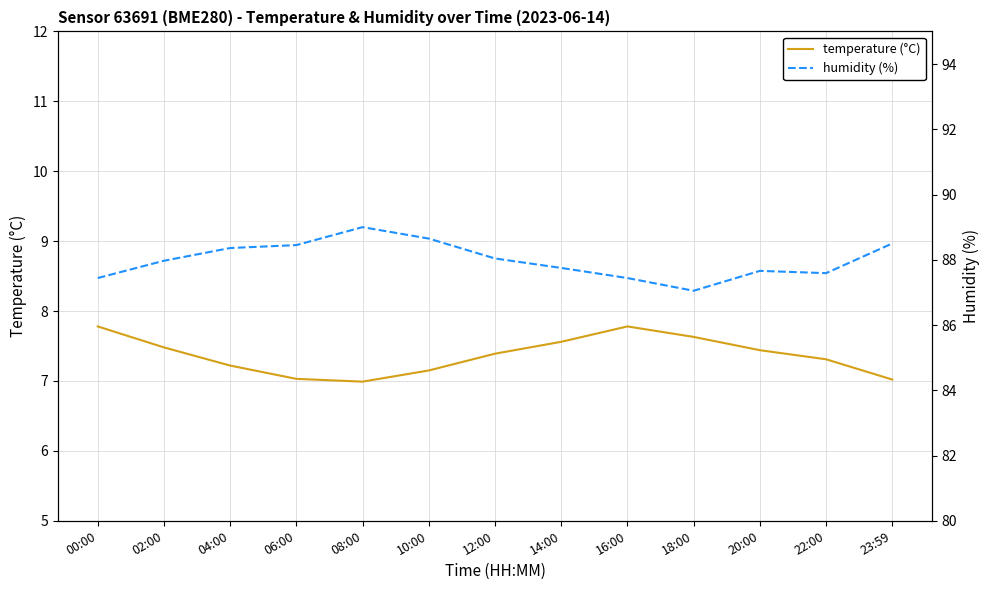

Rank the series at 14:00 from highest to lowest value.

humidity (%), temperature (°C)